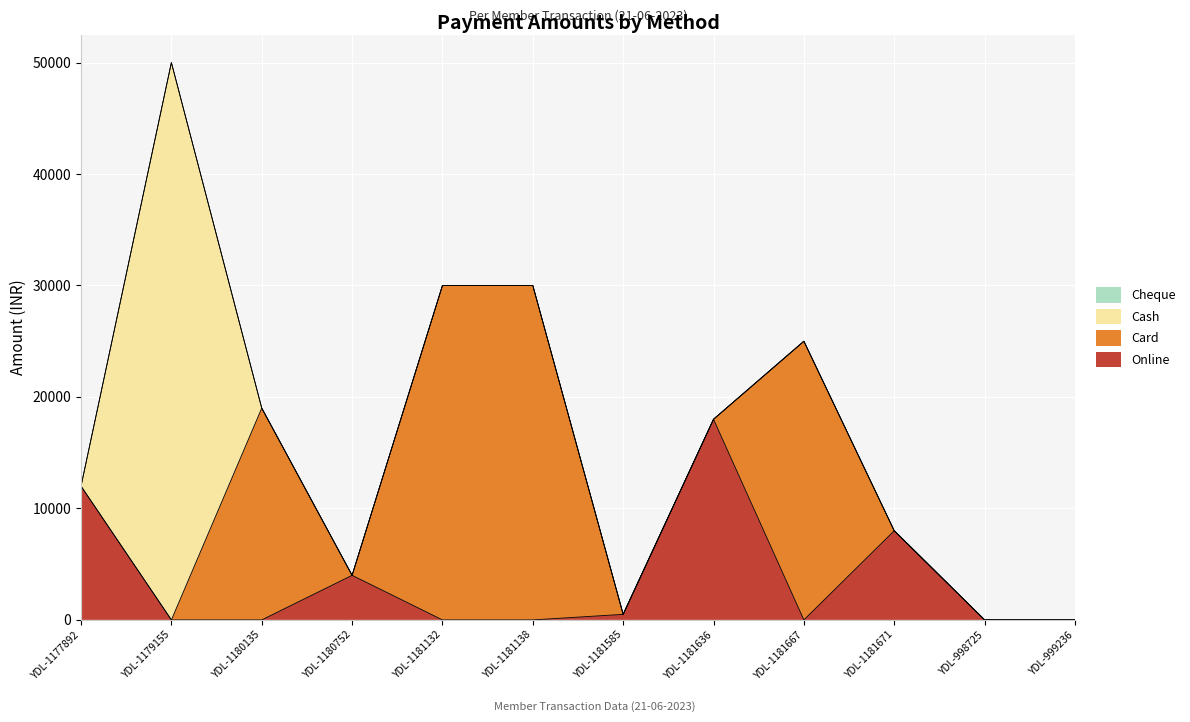

Is it true that Cash equals -29288 at YDL-1181138?

False